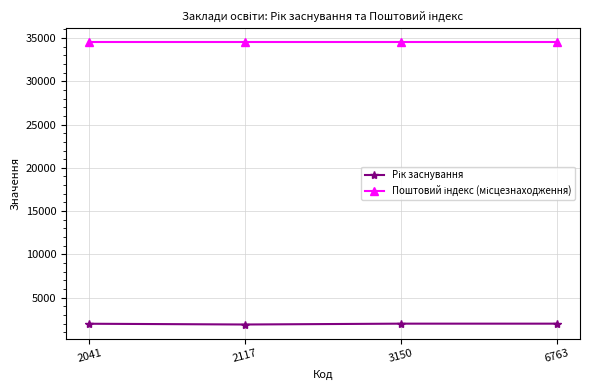

What is the difference between the highest and lowest values at 6763?

32501